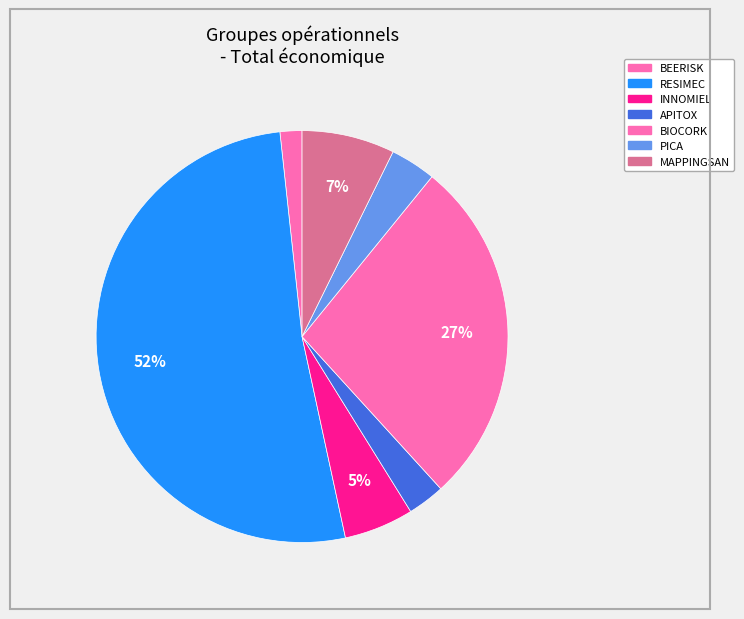

Count the number of slices in the pie.

7